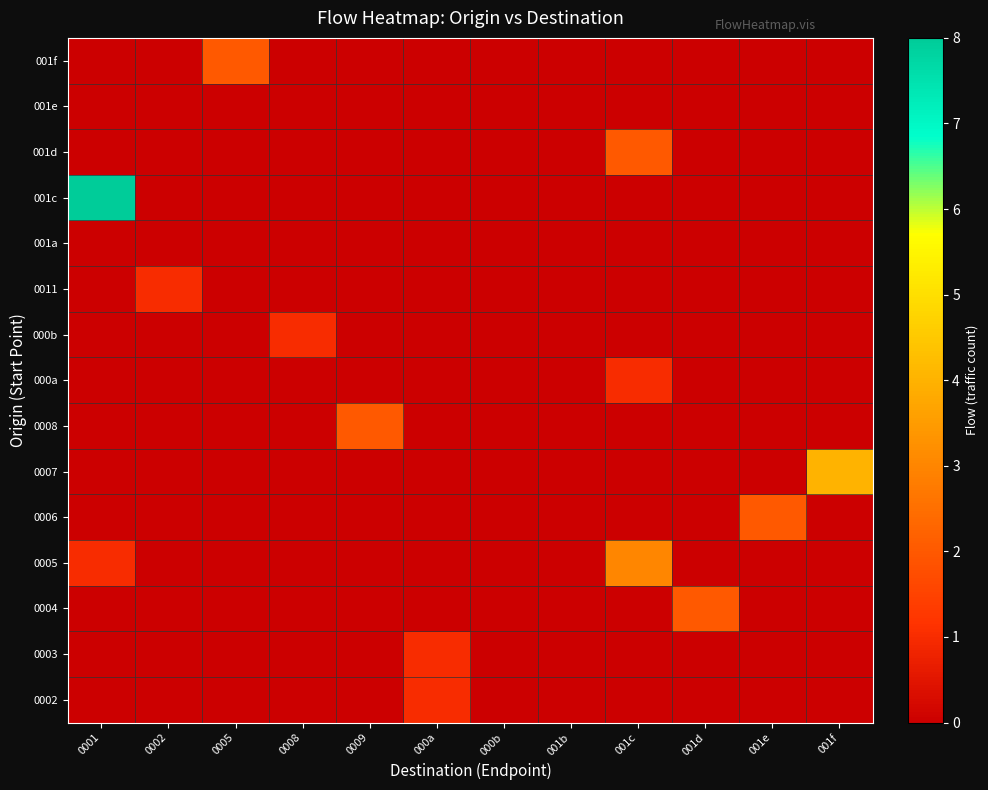

At 001d, list the series in order from largest to smallest.

0004, 0002, 0003, 0005, 0006, 0007, 0008, 000a, 000b, 0011, 001a, 001c, 001d, 001e, 001f